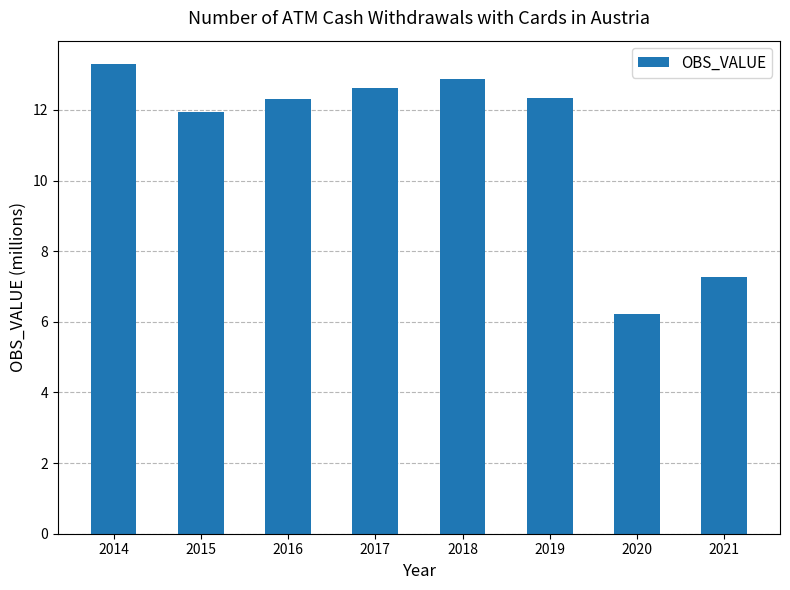

What is the value of the 5th bar from the left?

12.9